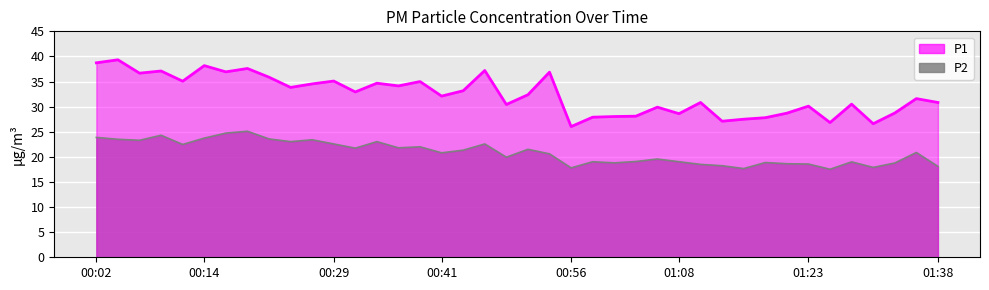

Reading right to left, extract all data points from this chart.

P1: 01:38=30.8	01:36=31.6	01:33=28.7	01:31=26.6	01:28=30.5	01:26=26.8	01:23=30.1	01:21=28.7	01:18=27.8	01:16=27.5	01:13=27.1	01:11=30.8	01:08=28.6	01:06=29.9	01:03=28.1	01:01=28.0	00:58=27.9	00:56=26.0	00:54=36.9	00:51=32.4	00:49=30.4	00:46=37.2	00:44=33.2	00:41=32.1	00:39=35.0	00:36=34.1	00:34=34.7	00:31=32.9	00:29=35.1	00:26=34.5	00:24=33.8	00:21=35.9	00:19=37.6	00:17=36.9	00:14=38.2	00:12=35.1	00:09=37.1	00:07=36.7	00:04=39.3	00:02=38.7
P2: 01:38=18.1	01:36=20.9	01:33=18.8	01:31=17.9	01:28=19.0	01:26=17.5	01:23=18.6	01:21=18.6	01:18=18.9	01:16=17.7	01:13=18.2	01:11=18.5	01:08=19.0	01:06=19.6	01:03=19.1	01:01=18.8	00:58=19.0	00:56=17.8	00:54=20.6	00:51=21.5	00:49=19.9	00:46=22.6	00:44=21.3	00:41=20.8	00:39=22.0	00:36=21.8	00:34=23.0	00:31=21.7	00:29=22.6	00:26=23.4	00:24=23.0	00:21=23.6	00:19=25.1	00:17=24.7	00:14=23.7	00:12=22.5	00:09=24.3	00:07=23.3	00:04=23.5	00:02=23.9